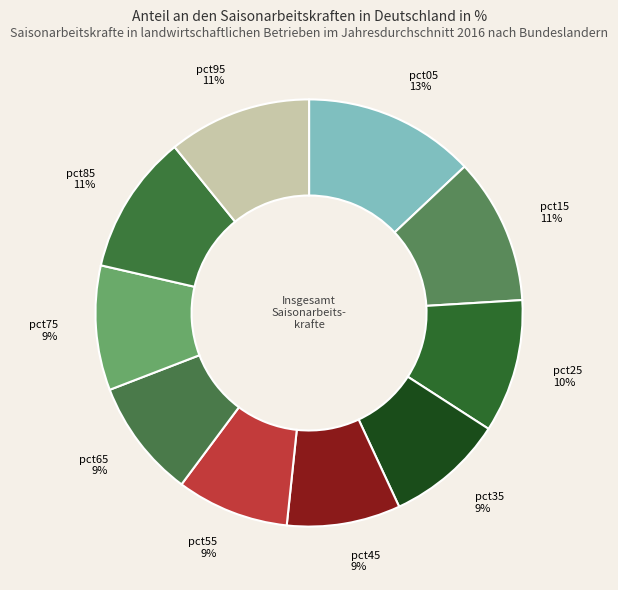

Which category has the biggest portion of the pie?

pct05